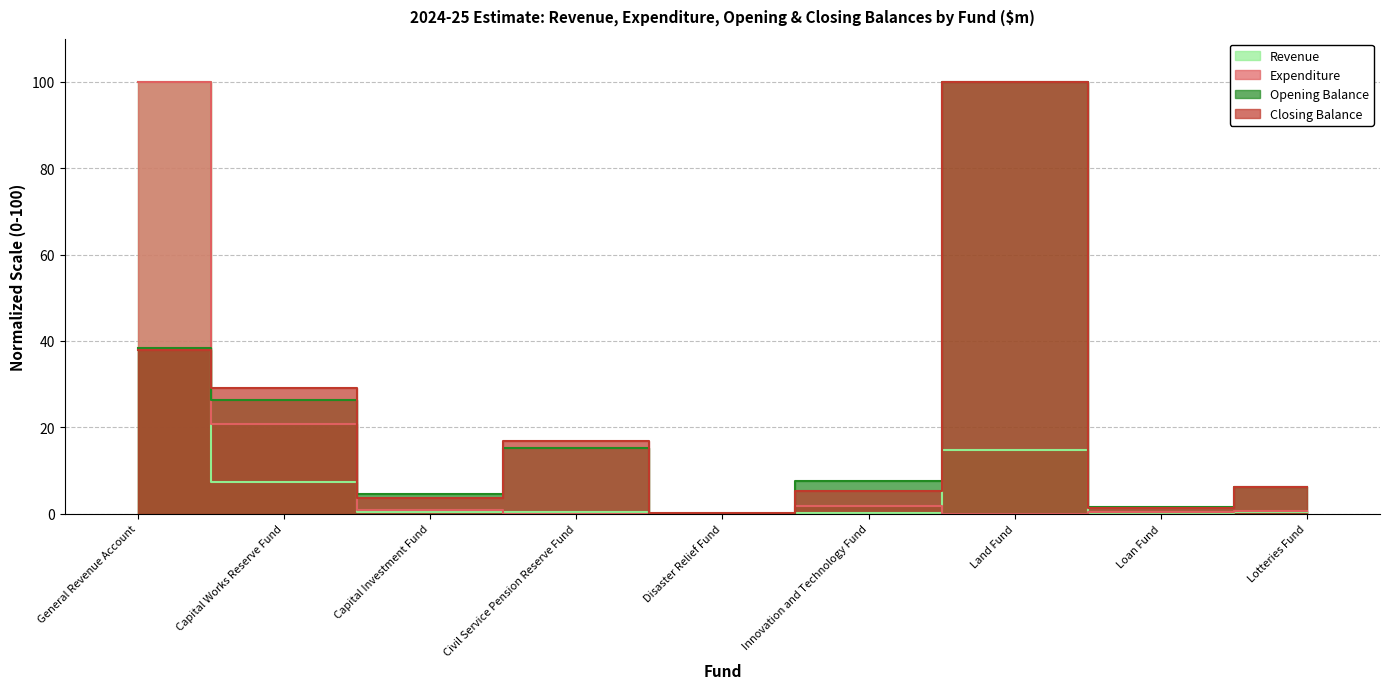

What is the value of the Revenue point at the 6th from the left?

0.2